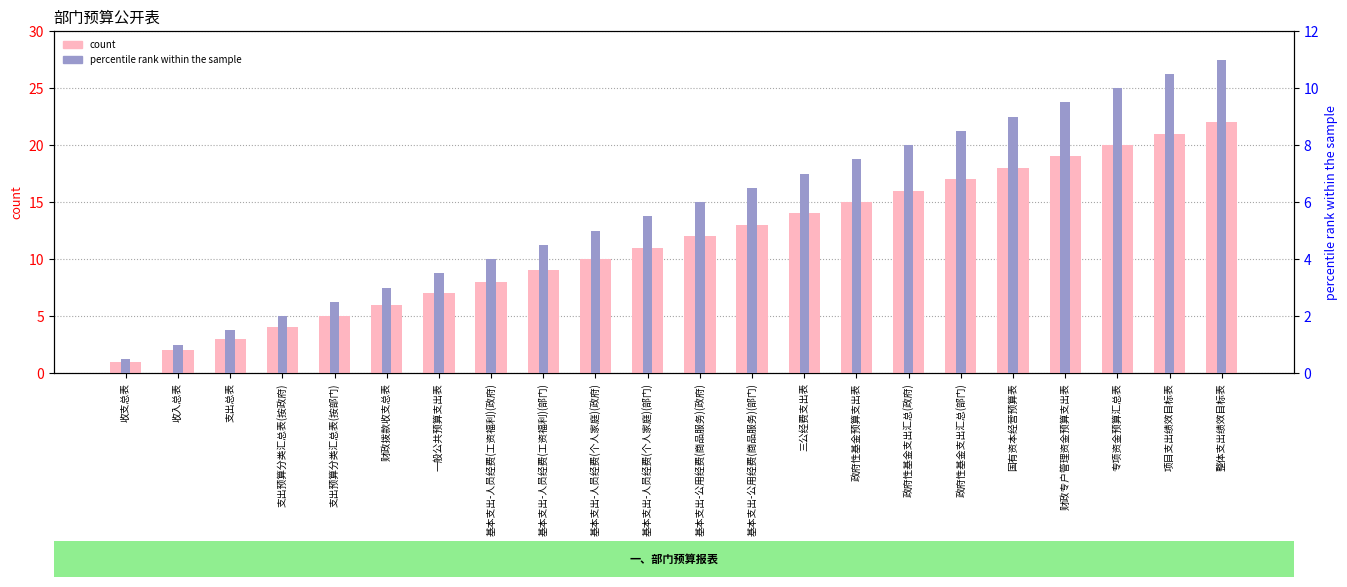

Reading right to left, what are all the values shown in this chart?

count: 22.0	21.0	20.0	19.0	18.0	17.0	16.0	15.0	14.0	13.0	12.0	11.0	10.0	9.0	8.0	7.0	6.0	5.0	4.0	3.0	2.0	1.0
percentile rank within the sample: 11.0	10.5	10.0	9.5	9.0	8.5	8.0	7.5	7.0	6.5	6.0	5.5	5.0	4.5	4.0	3.5	3.0	2.5	2.0	1.5	1.0	0.5